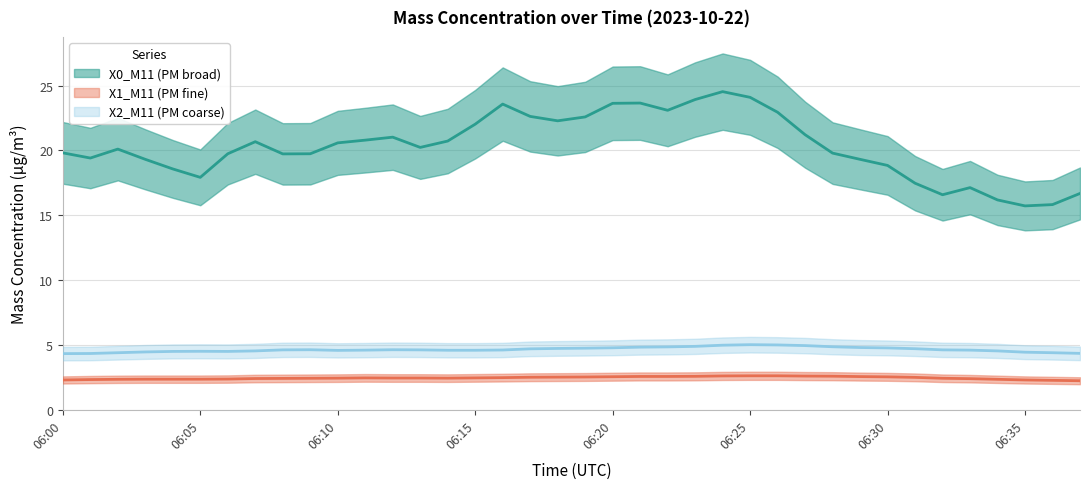

The X2_M11 (PM coarse) series shows 6.9 at 2023-10-22 06:01:00. True or false?

False